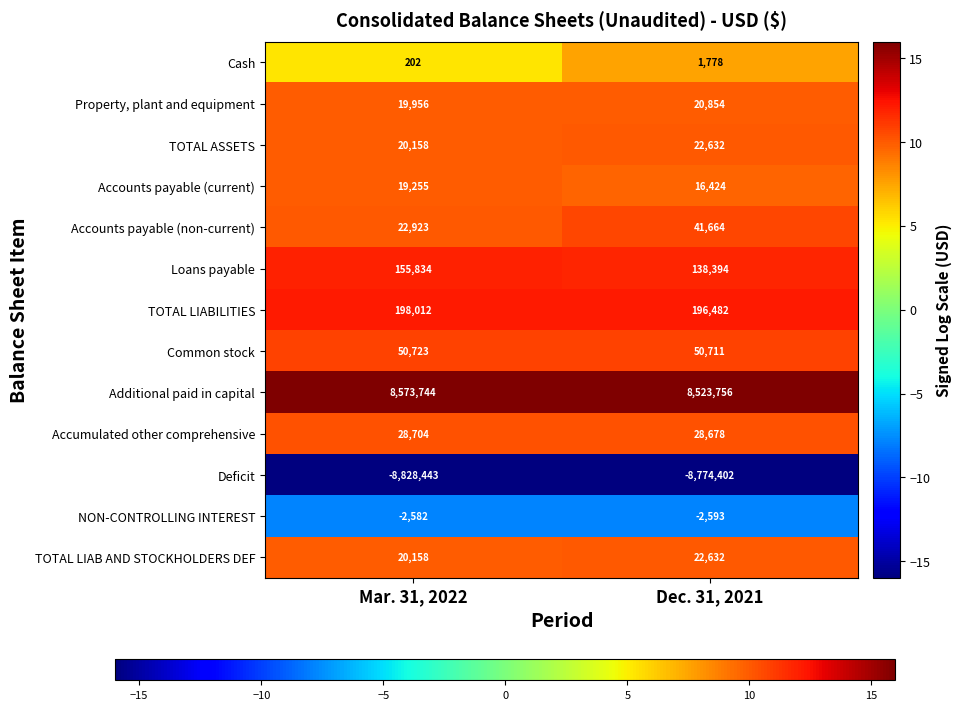

What is the total value across all series at Mar. 31, 2022?

278644